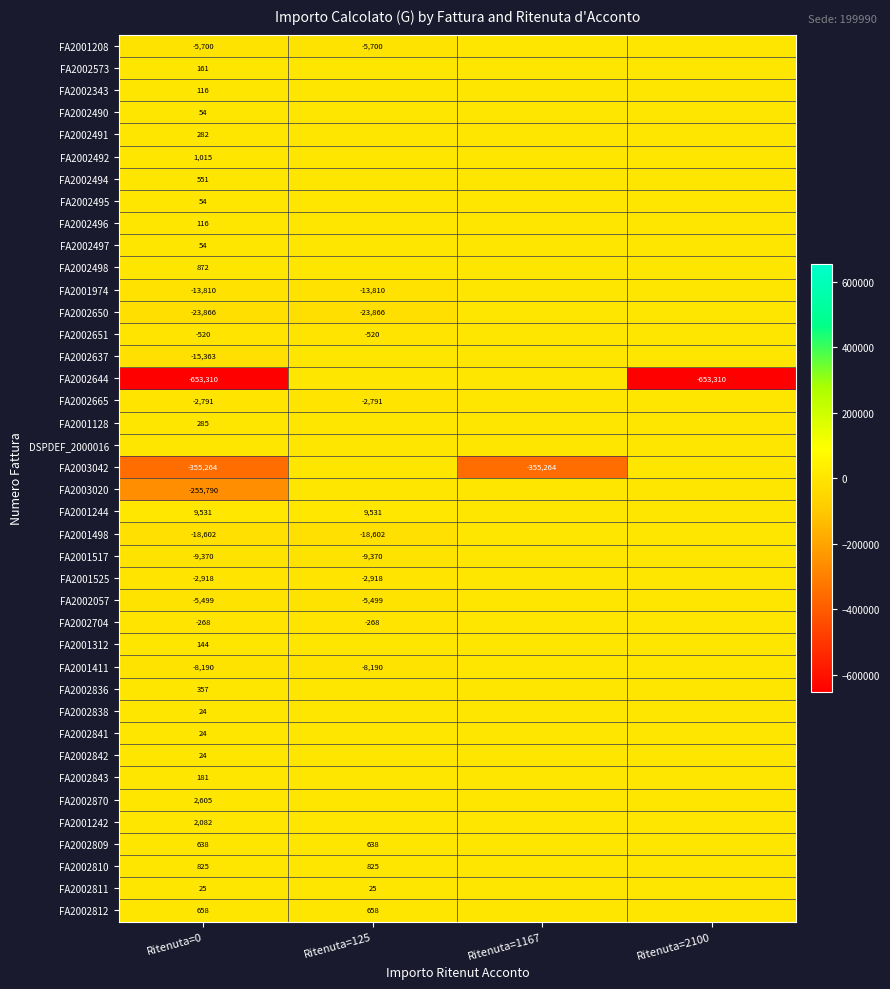

At which category is the sum across all series the highest?

Ritenuta=125